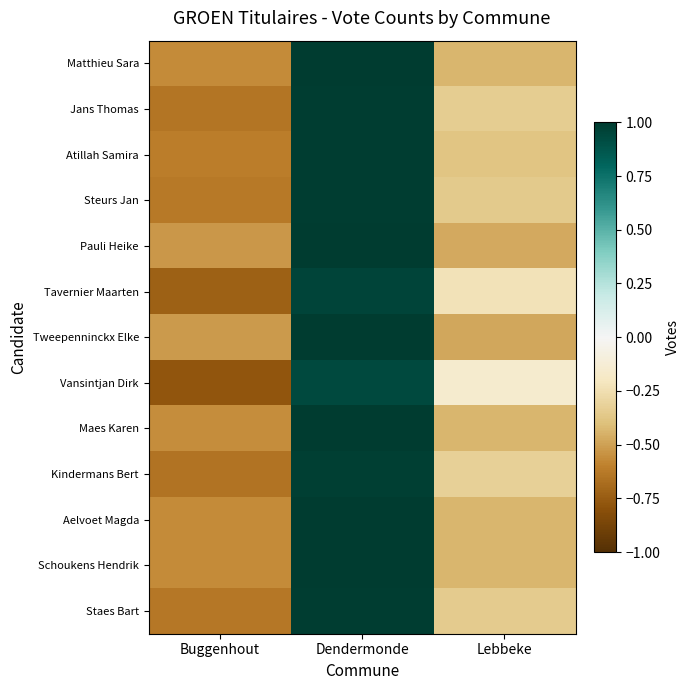

Reading right to left, what are all the values shown in this chart?

Matthieu Sara: Lebbeke=-0.4	Dendermonde=1.0	Buggenhout=-0.6
Jans Thomas: Lebbeke=-0.3	Dendermonde=1.0	Buggenhout=-0.6
Atillah Samira: Lebbeke=-0.4	Dendermonde=1.0	Buggenhout=-0.6
Steurs Jan: Lebbeke=-0.4	Dendermonde=1.0	Buggenhout=-0.6
Pauli Heike: Lebbeke=-0.5	Dendermonde=1.0	Buggenhout=-0.5
Tavernier Maarten: Lebbeke=-0.2	Dendermonde=1.0	Buggenhout=-0.7
Tweepenninckx Elke: Lebbeke=-0.5	Dendermonde=1.0	Buggenhout=-0.5
Vansintjan Dirk: Lebbeke=-0.2	Dendermonde=0.9	Buggenhout=-0.8
Maes Karen: Lebbeke=-0.4	Dendermonde=1.0	Buggenhout=-0.6
Kindermans Bert: Lebbeke=-0.3	Dendermonde=1.0	Buggenhout=-0.7
Aelvoet Magda: Lebbeke=-0.4	Dendermonde=1.0	Buggenhout=-0.6
Schoukens Hendrik: Lebbeke=-0.4	Dendermonde=1.0	Buggenhout=-0.6
Staes Bart: Lebbeke=-0.3	Dendermonde=1.0	Buggenhout=-0.6